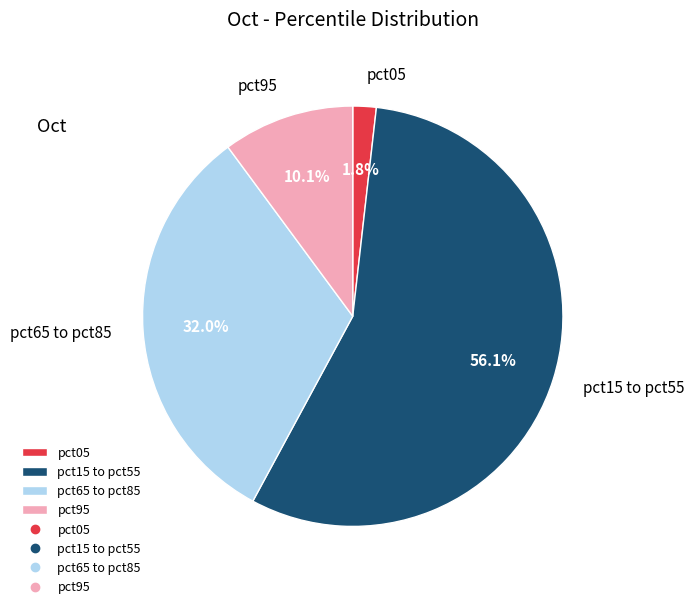

What percentage is the pct05 slice, to the nearest percent?

2%